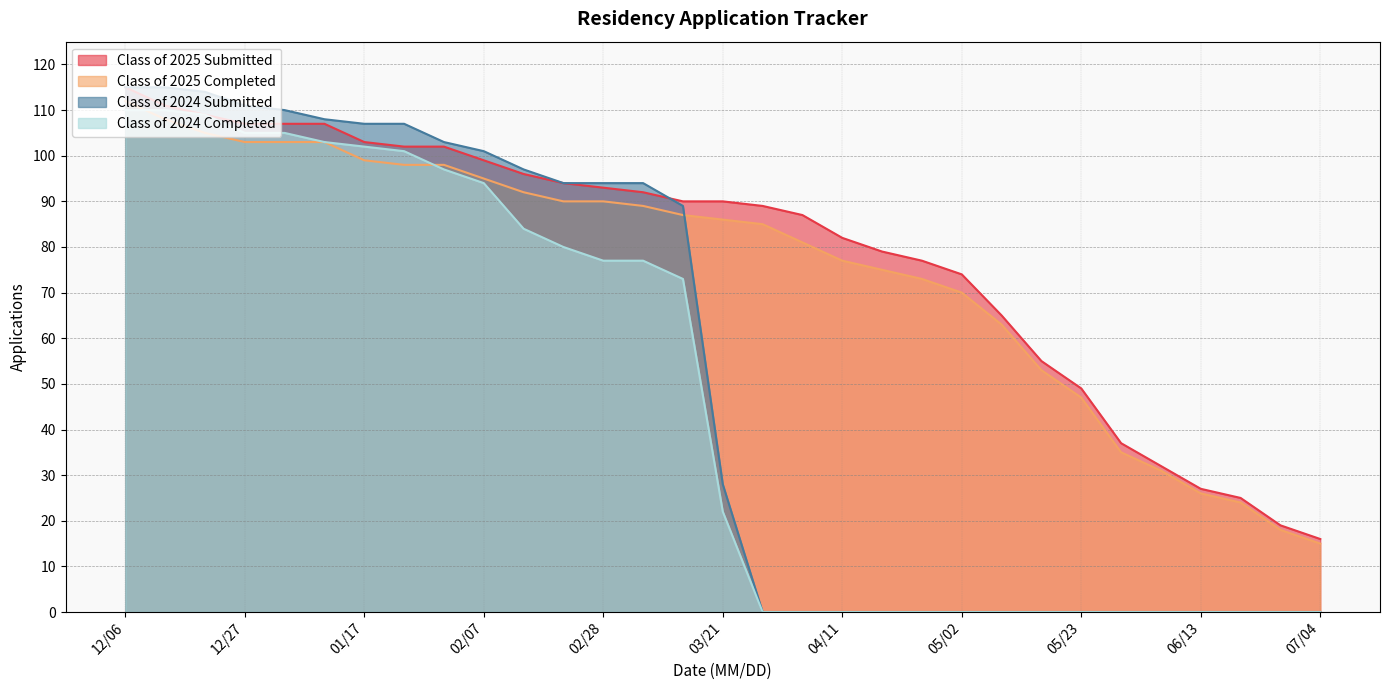

The Class of 2024 Completed series shows 97 at 01/31. True or false?

True